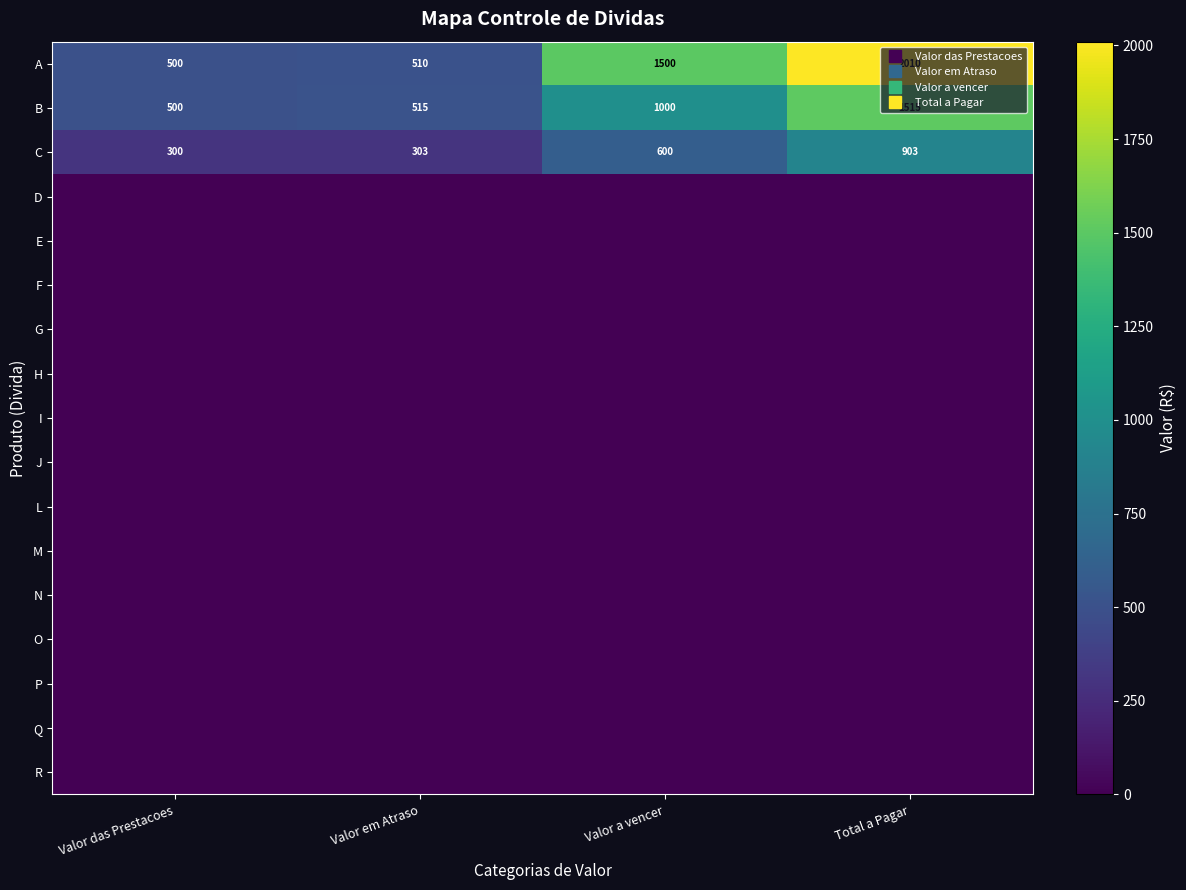

At which category does the chart reach its minimum across all series?

Valor das Prestacoes